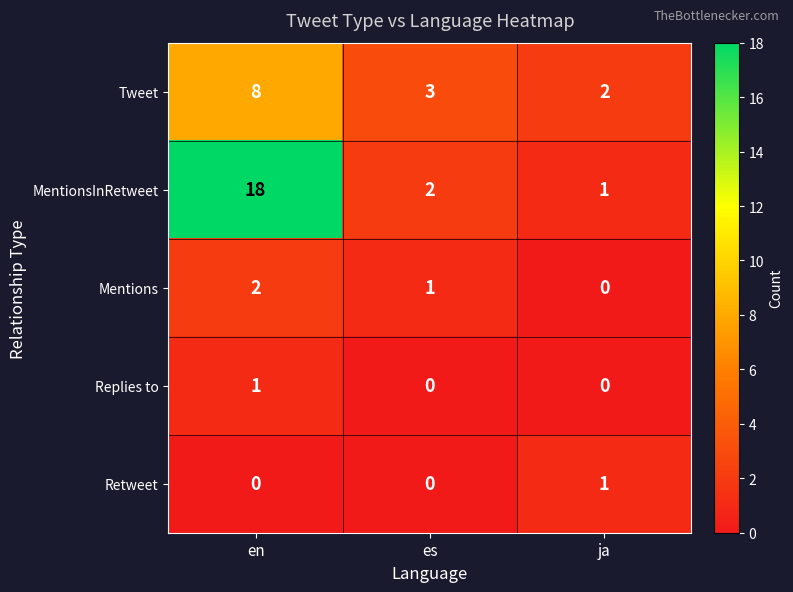

Count the Replies to values in the range 0 to 1.

3